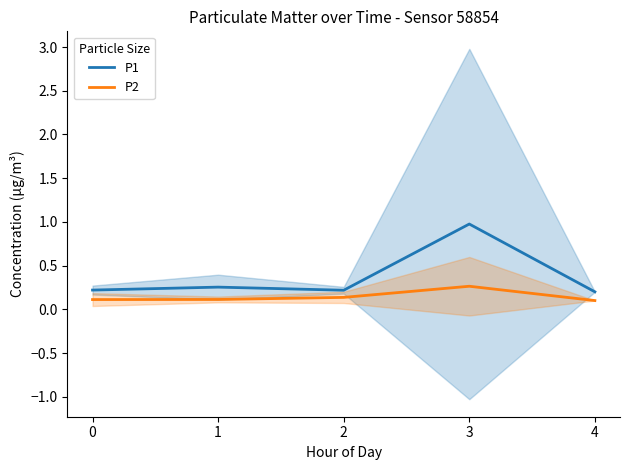

Which series has the largest range (max minus min)?

P1